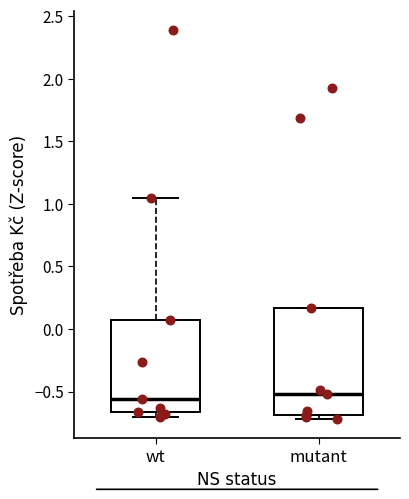

Where does the median line of the box for wt sit on the y-axis? The values are not printed on the chart, so give them approximately, as read against the axis.

-0.55